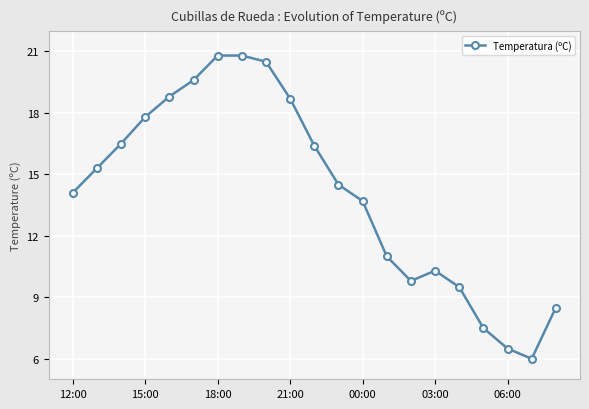

What is the value of the 21st point from the left?

8.5